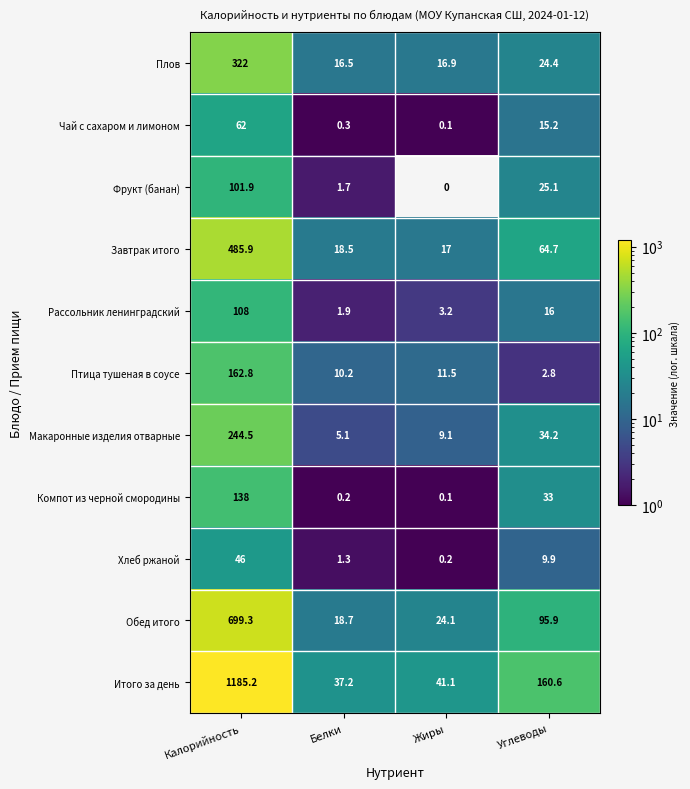

Which label corresponds to the smallest value in the chart?

Жиры